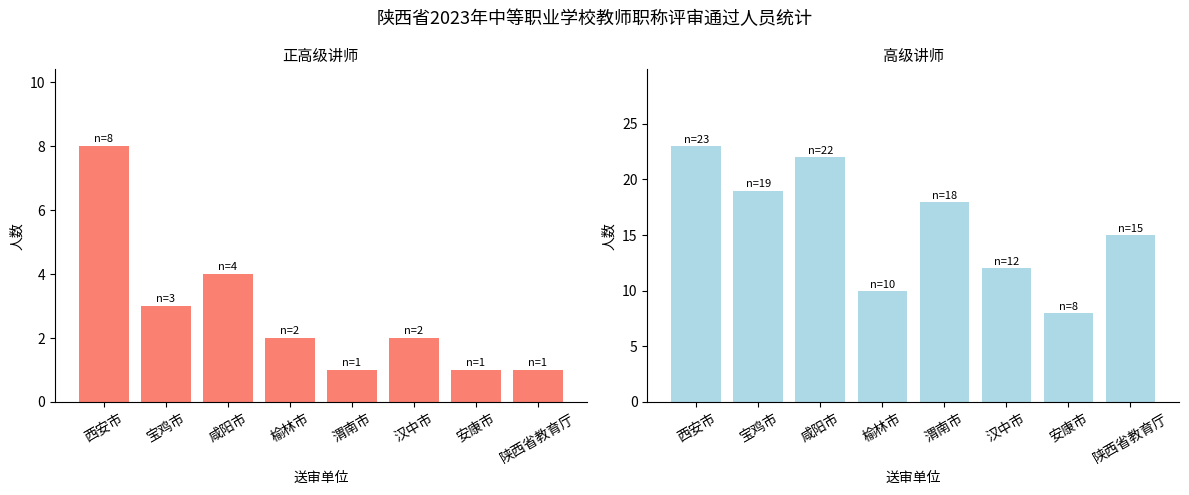

At which category does the chart reach its minimum across all series?

渭南市